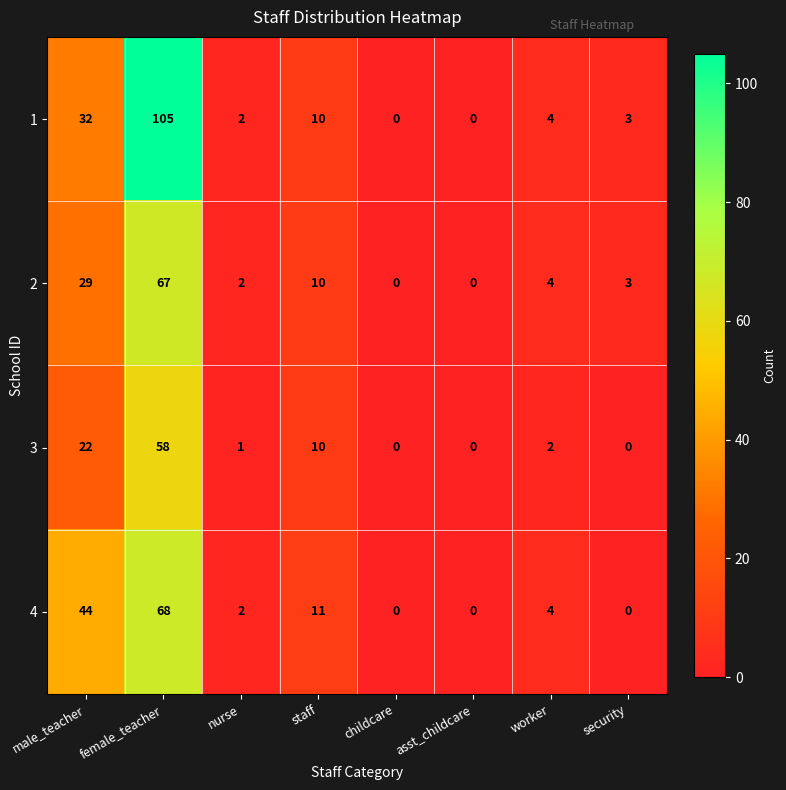

At which category is the sum across all series the highest?

female_teacher